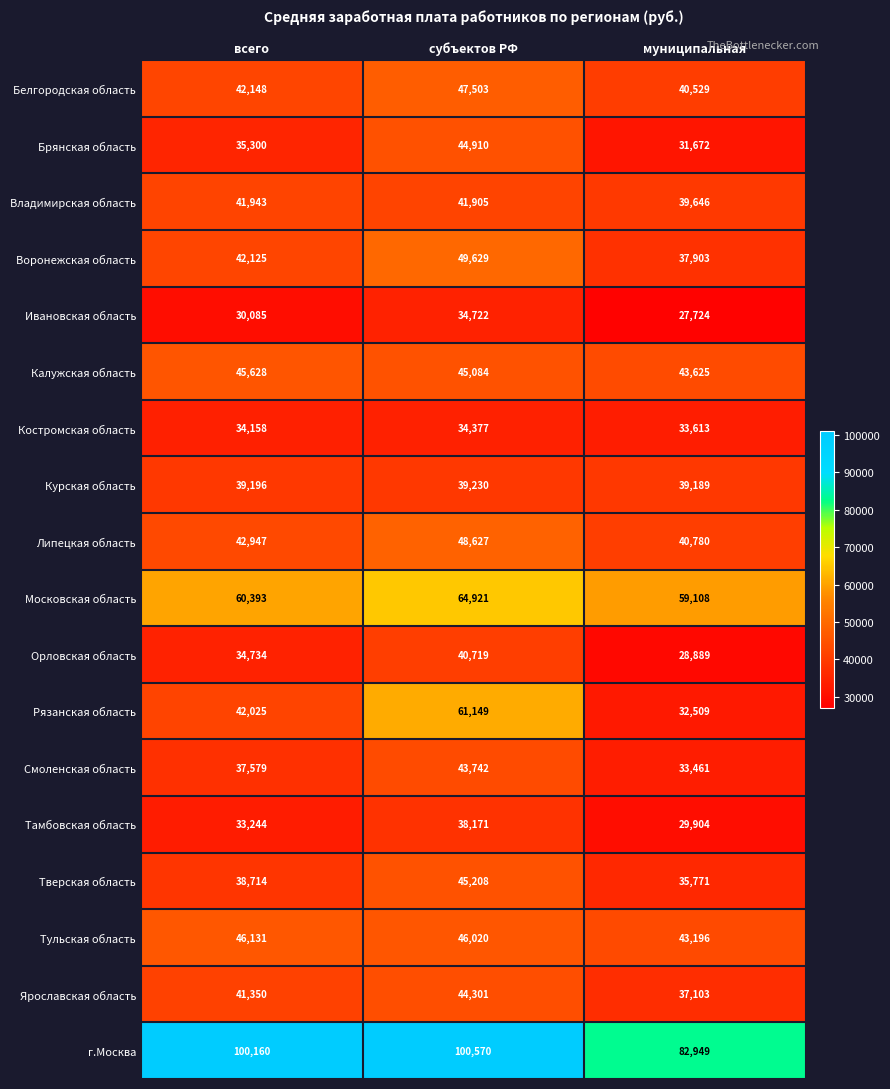

Which series has the largest range (max minus min)?

Рязанская область